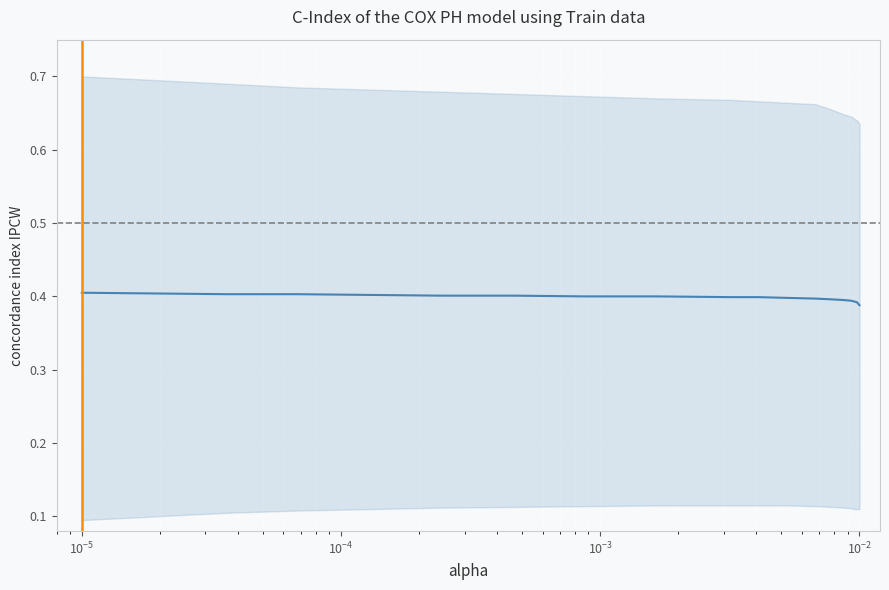

What is the value of the 16th point from the left?

0.4